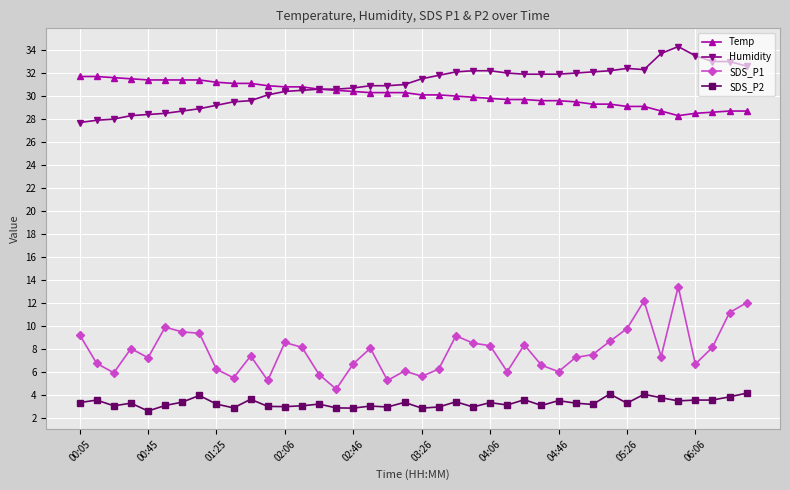

Count the number of data series in this chart.

4